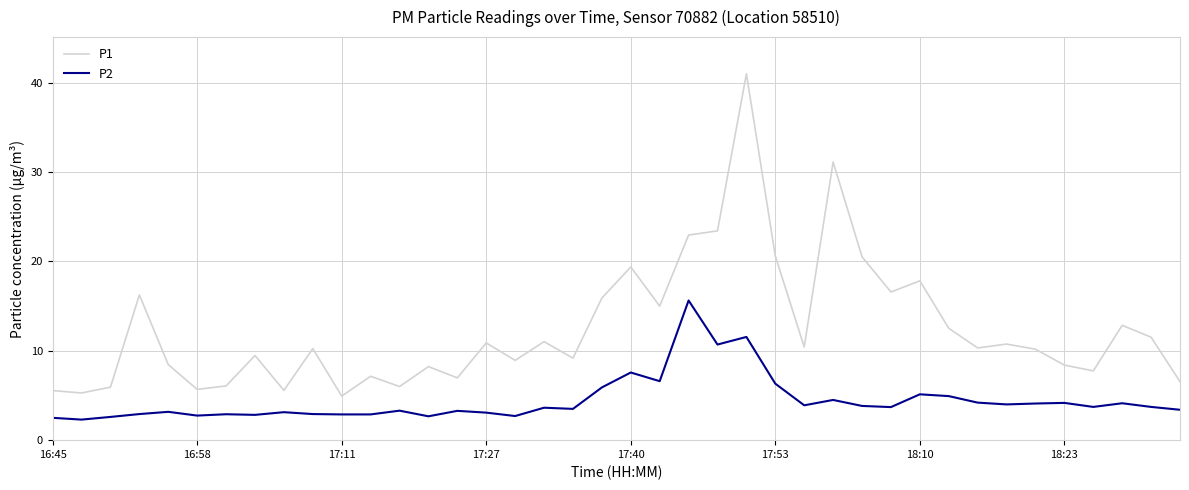

Is this an area chart (filled region under the line)?

No